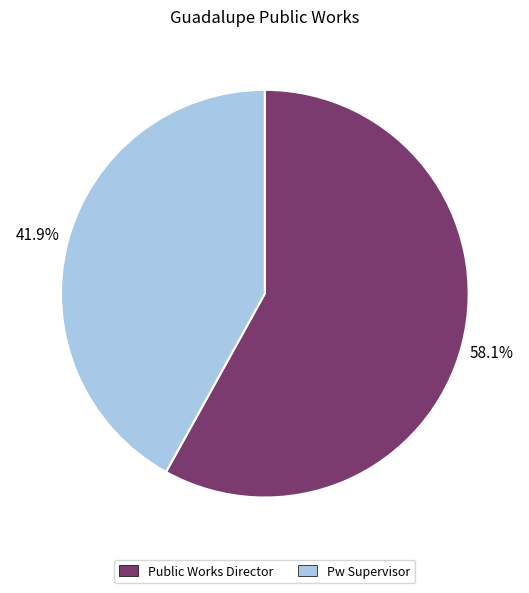

The Pw Supervisor slice represents 56% of the pie. True or false?

False